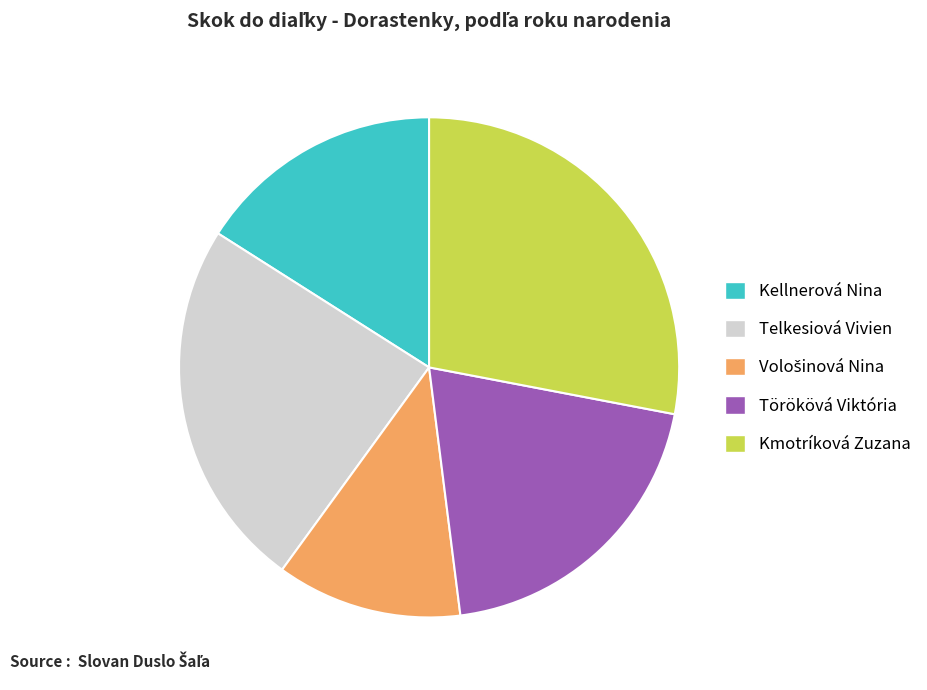

Which slice is the largest?

Kmotríková Zuzana